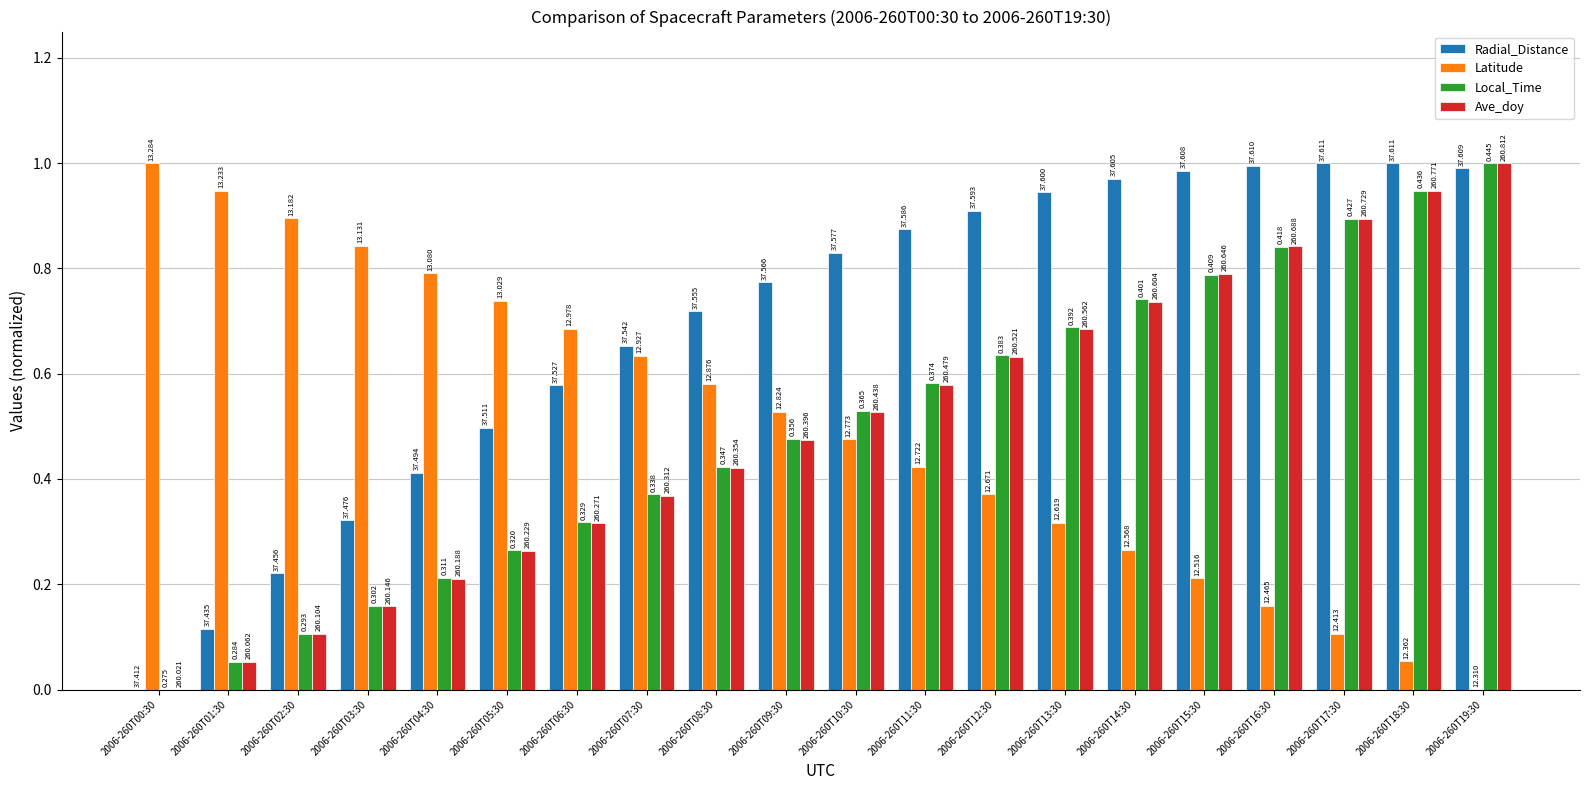

The Ave_doy series shows 0.3 at 2006-260T06:30. True or false?

True